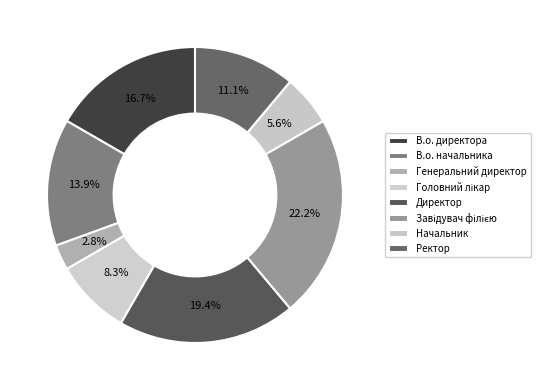

To the nearest percent, what percentage of the pie is Завідувач філією?

22%